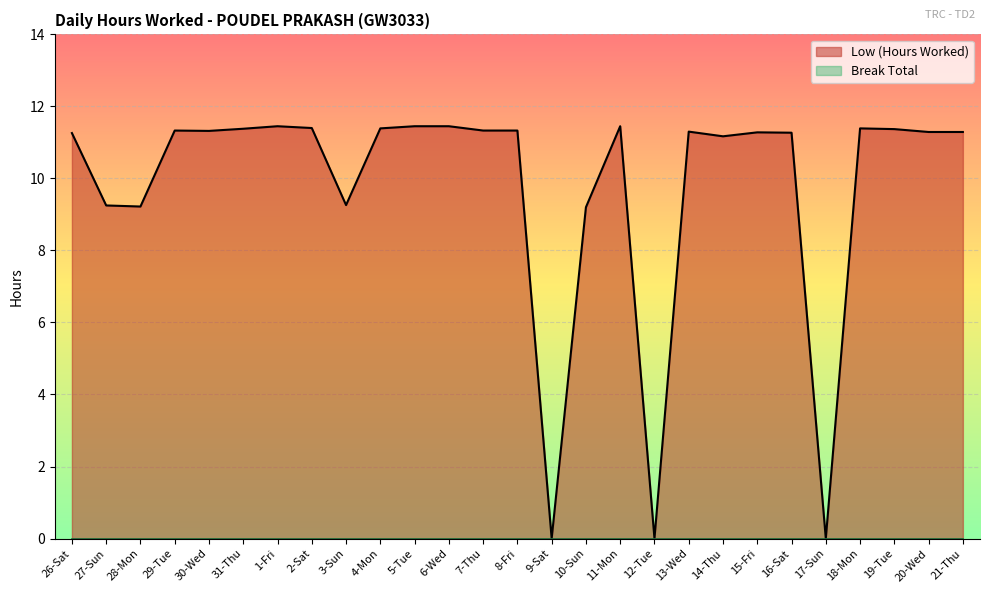

How many series are shown in this chart?

2